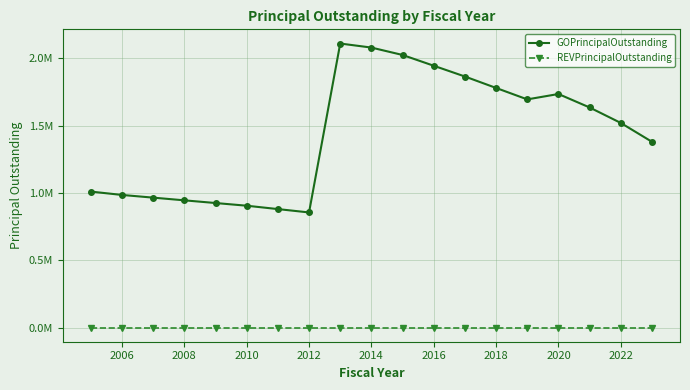

Is this an area chart (filled region under the line)?

No